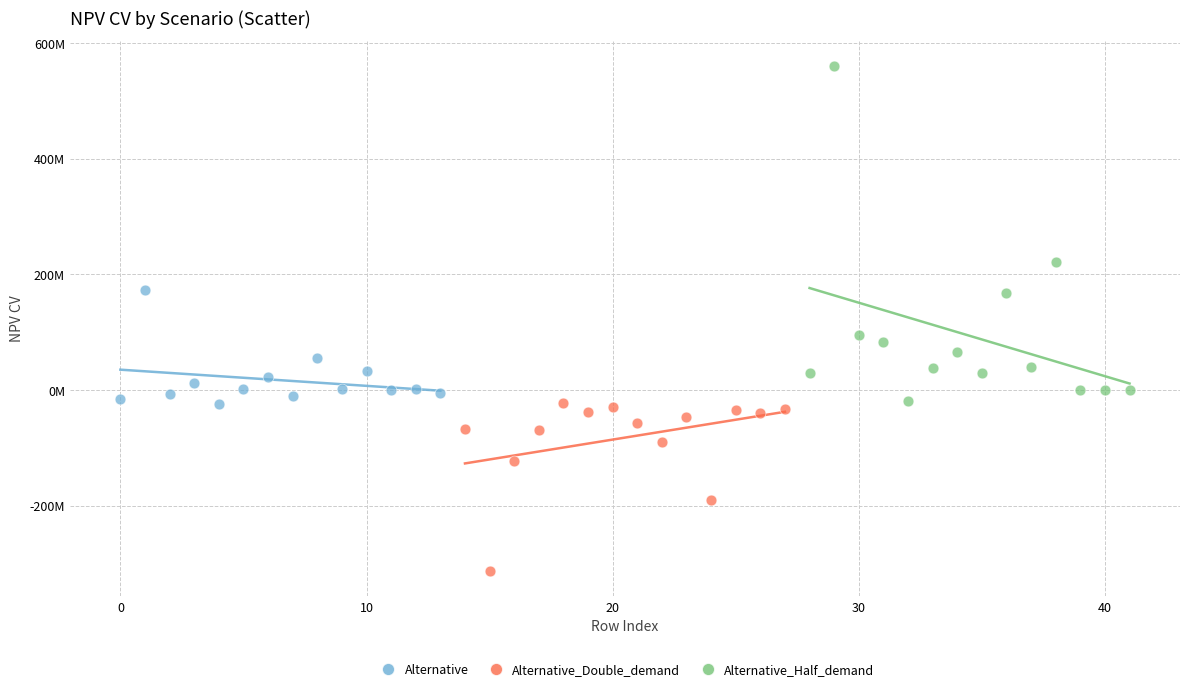

Which series has the largest Y range (max minus min)?

Alternative_Half_demand